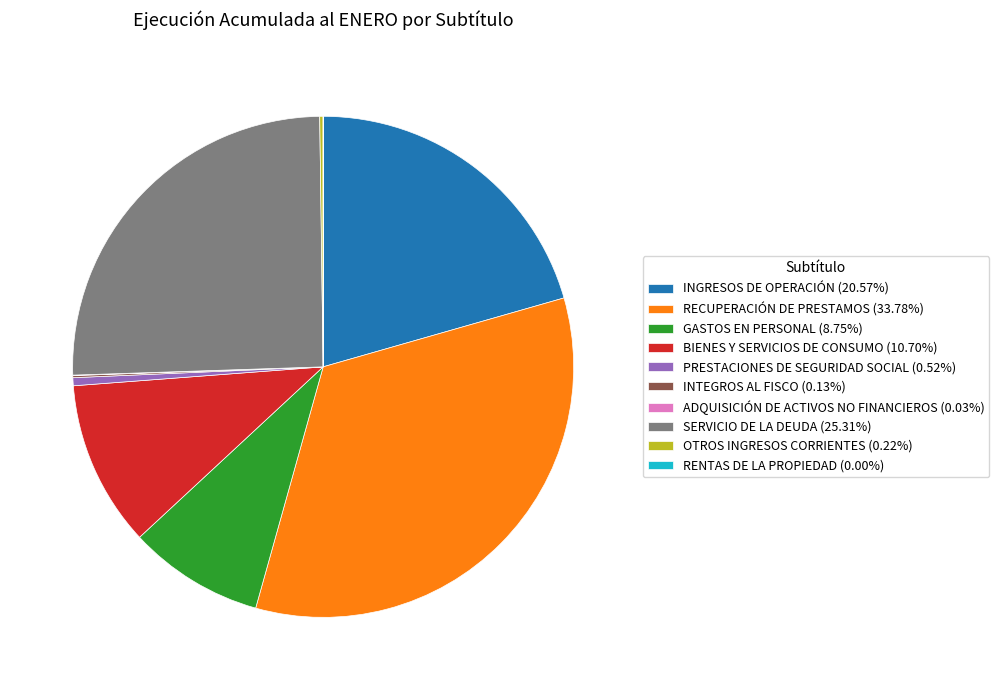

Is RECUPERACIÓN DE PRESTAMOS (33.78%) the majority of the pie?

No